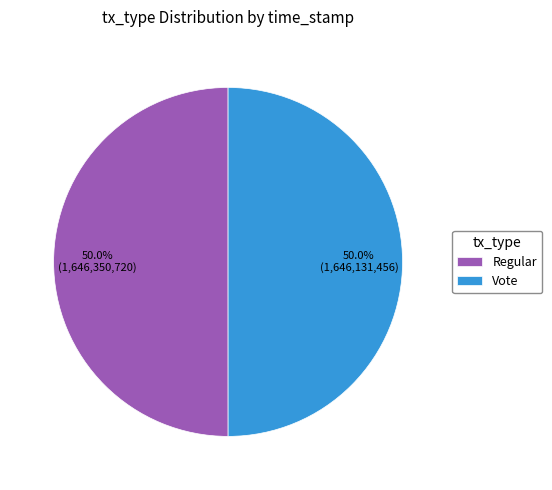

What is the total percentage of Vote and Regular?

100.0%